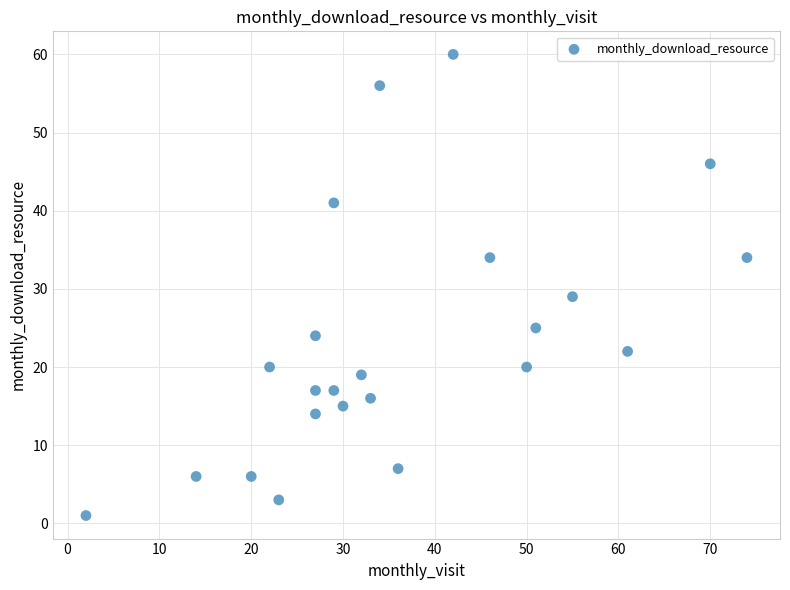

What Y value in the scatter plot is closest to 30?

29